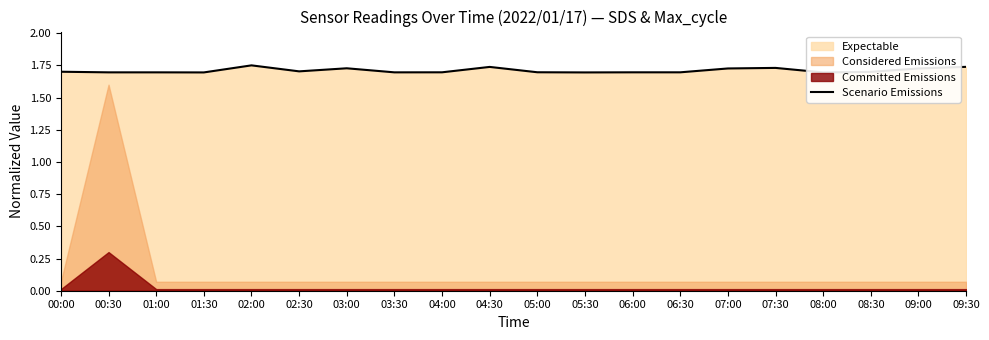

How many categories are shown in the chart?

20